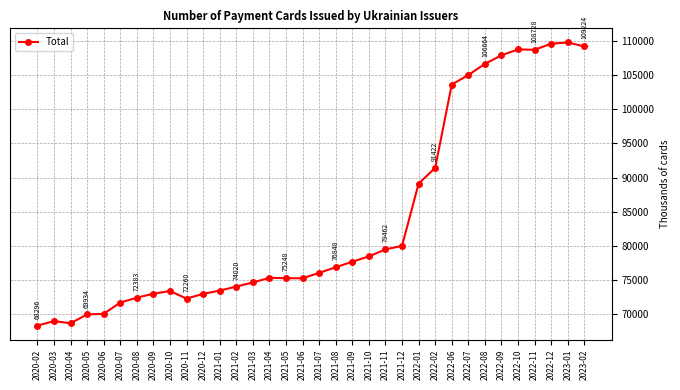

True or false: the data has more than 1 interior local peaks.

True